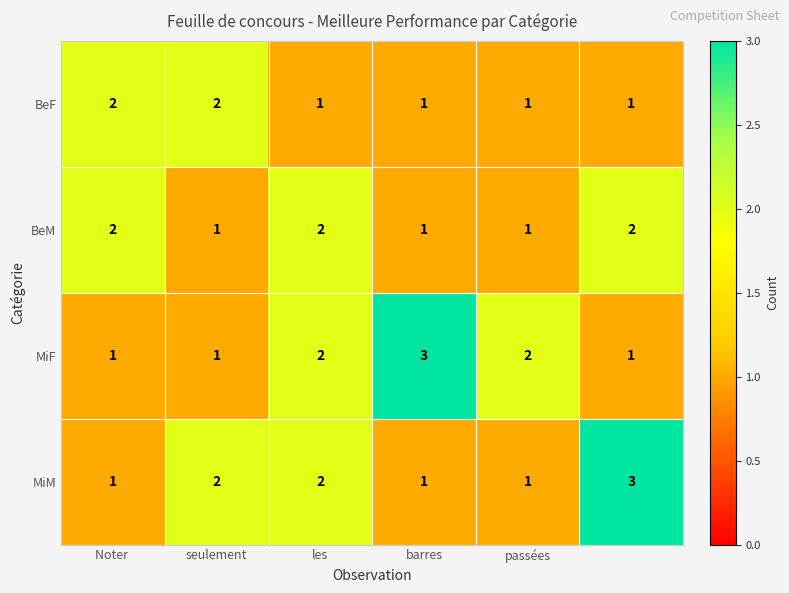

Reading left to right, list all the values displayed in this chart.

BeF: 2	2	1	1	1	1
BeM: 2	1	2	1	1	2
MiF: 1	1	2	3	2	1
MiM: 1	2	2	1	1	3